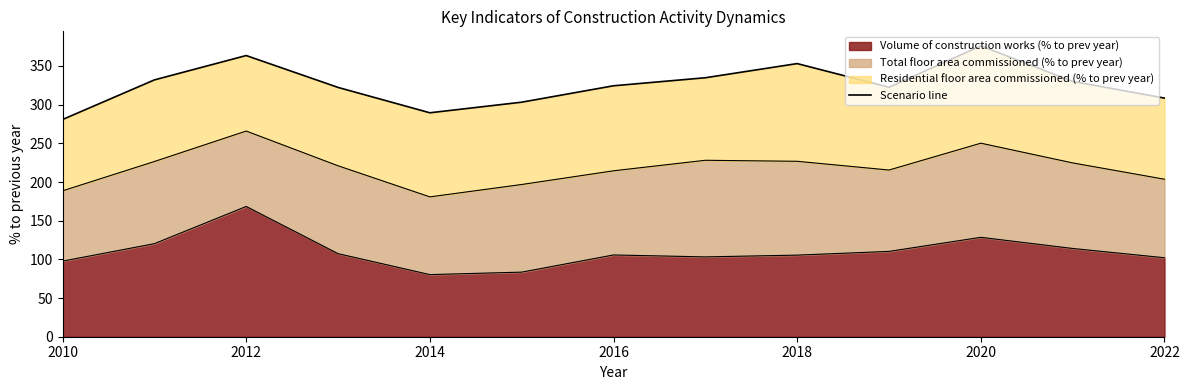

Is it true that Volume of construction works (% to prev year) equals 69.6 at 2018?

False